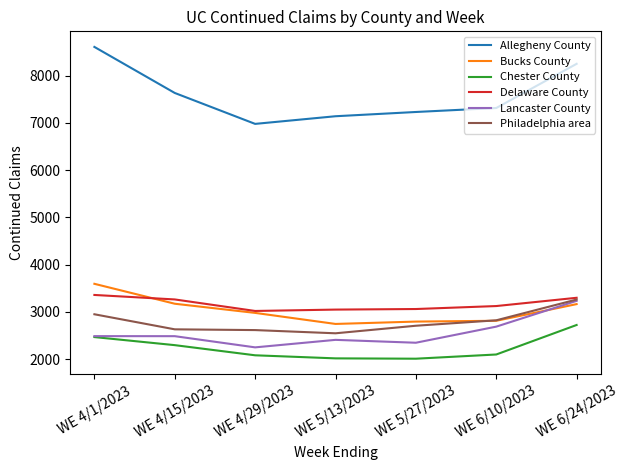

True or false: Chester County and Philadelphia area cross at least once.

False